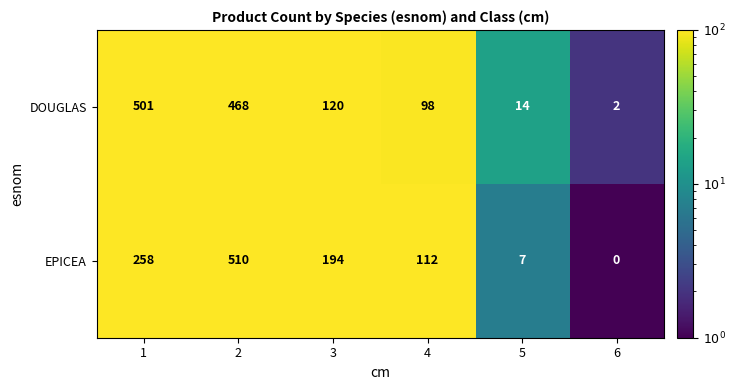

At which label is DOUGLAS closest to 251?

3